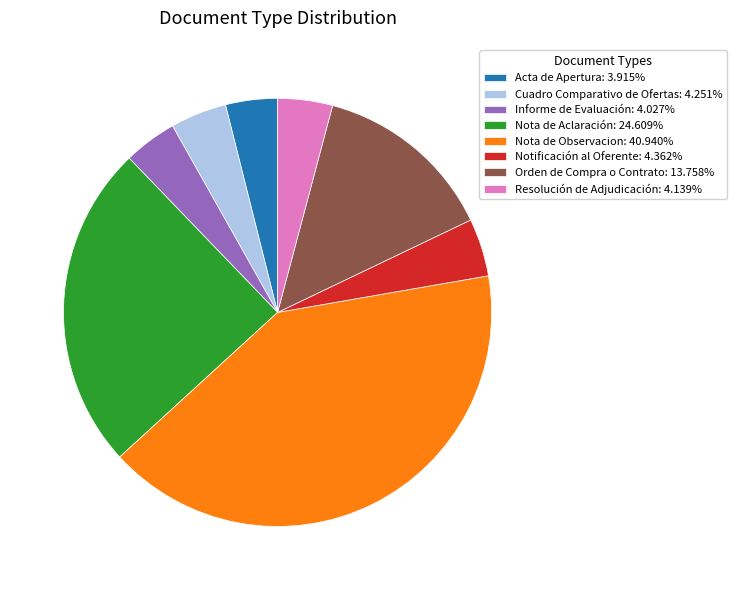

Is the sum of Notificación al Oferente: 4.362% and Resolución de Adjudicación: 4.139% greater than half?

No